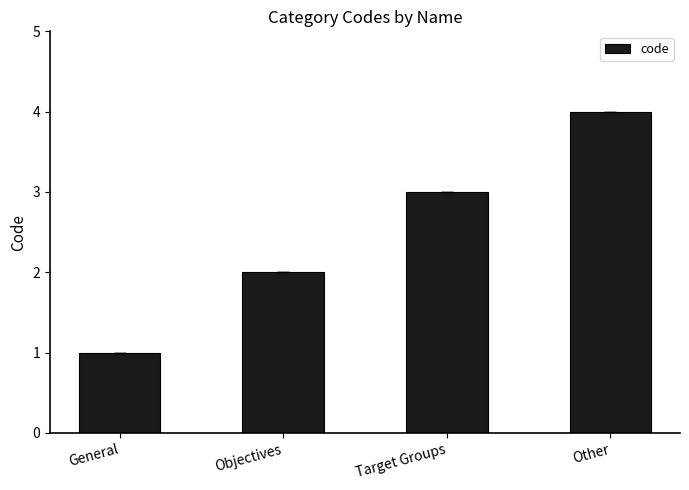

What is the change in value from General to Objectives?

+1